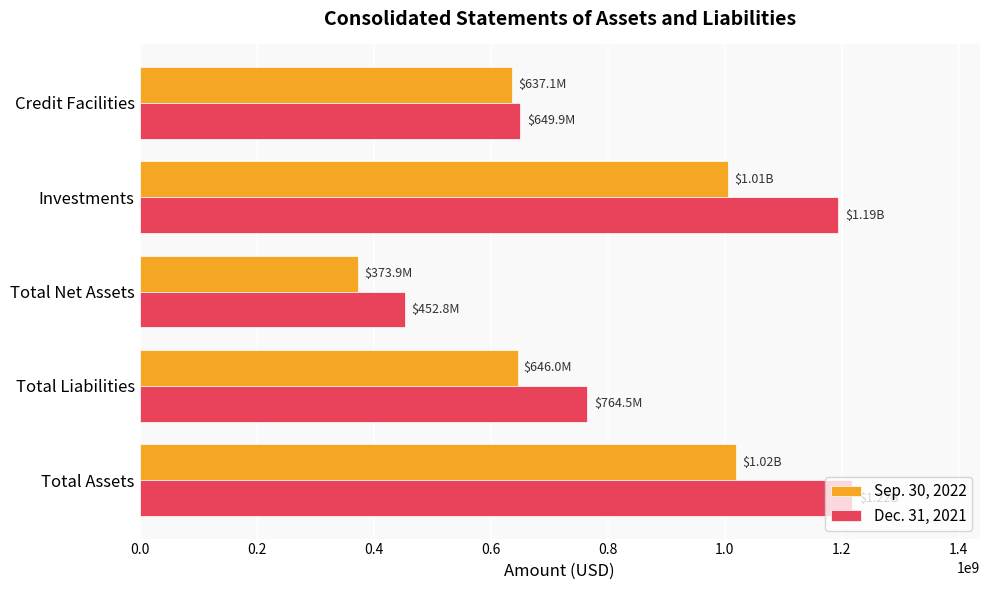

What is the sum of the Sep. 30, 2022 values at Credit Facilities and Total Assets?

1657005615